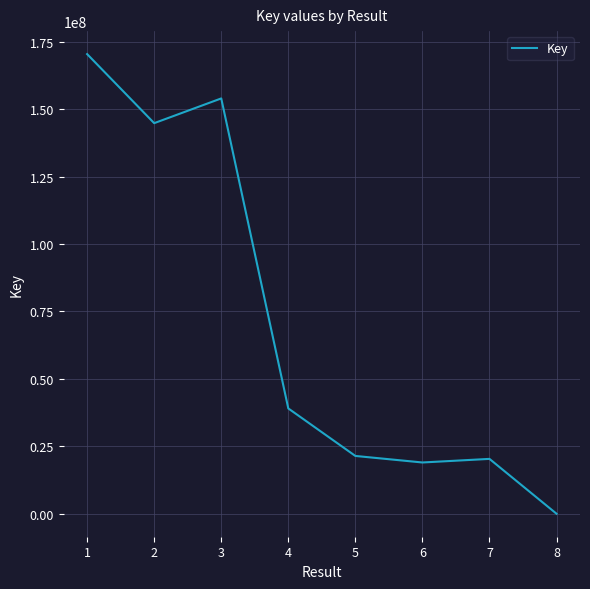

What is the average value?

71136375